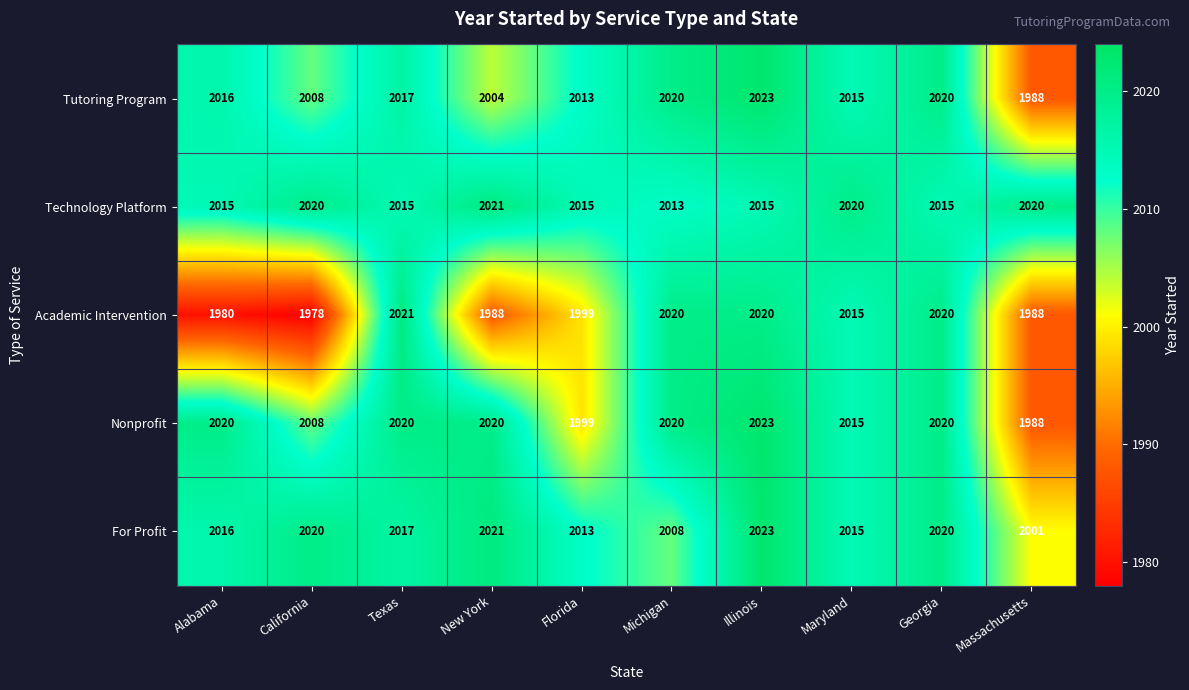

What is the greatest value displayed?

2023